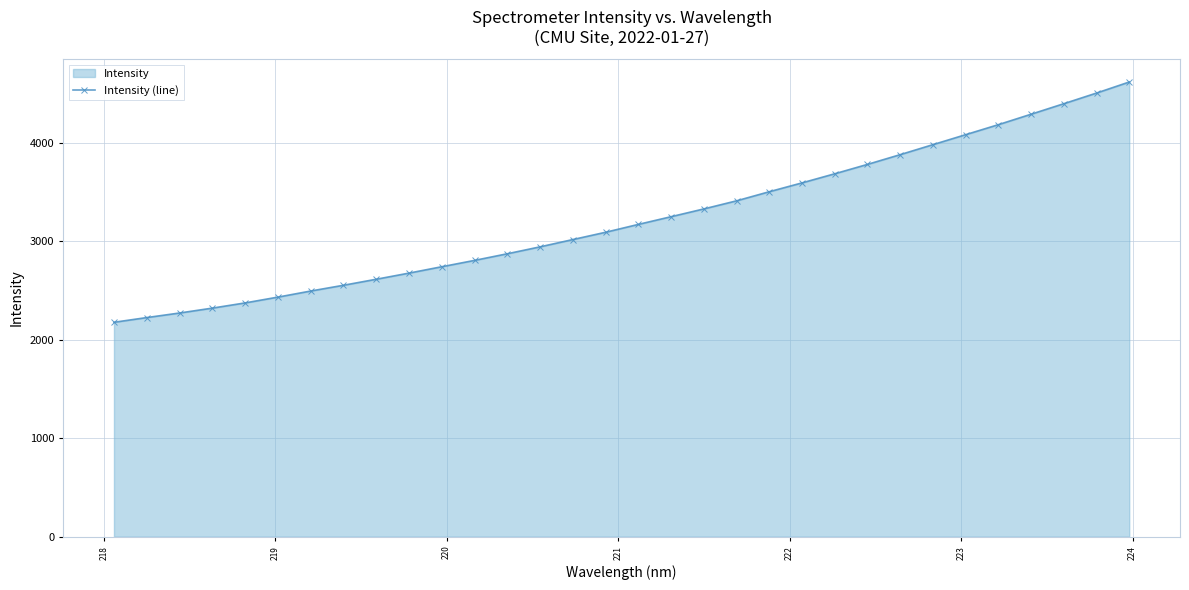

What is the smallest value displayed?

2176.9